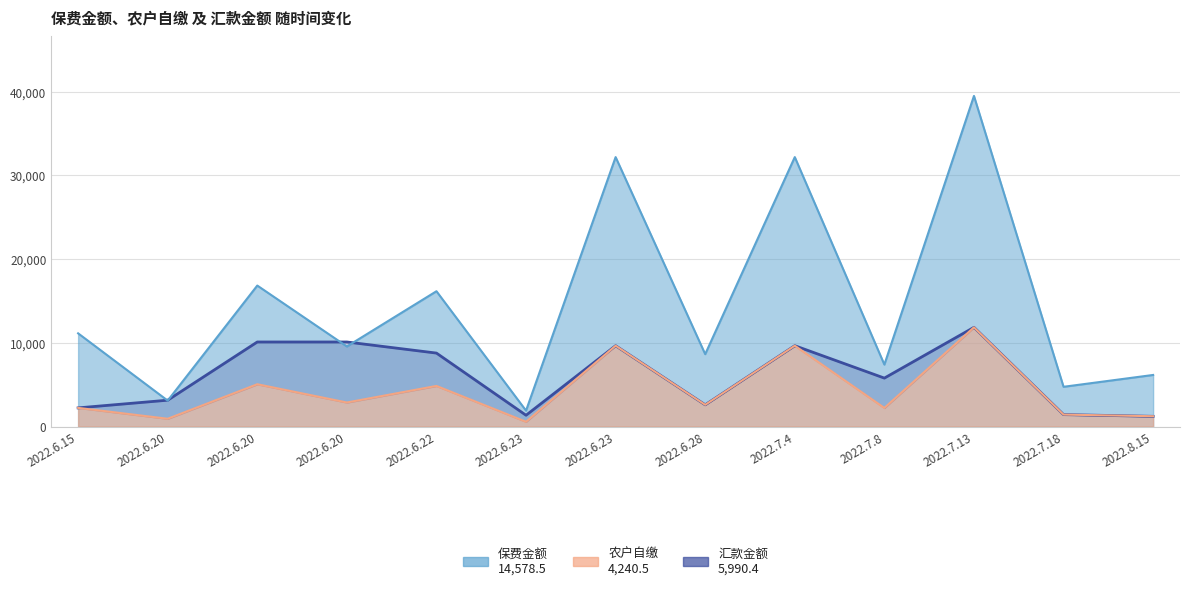

What is the greatest value displayed?

11849.6